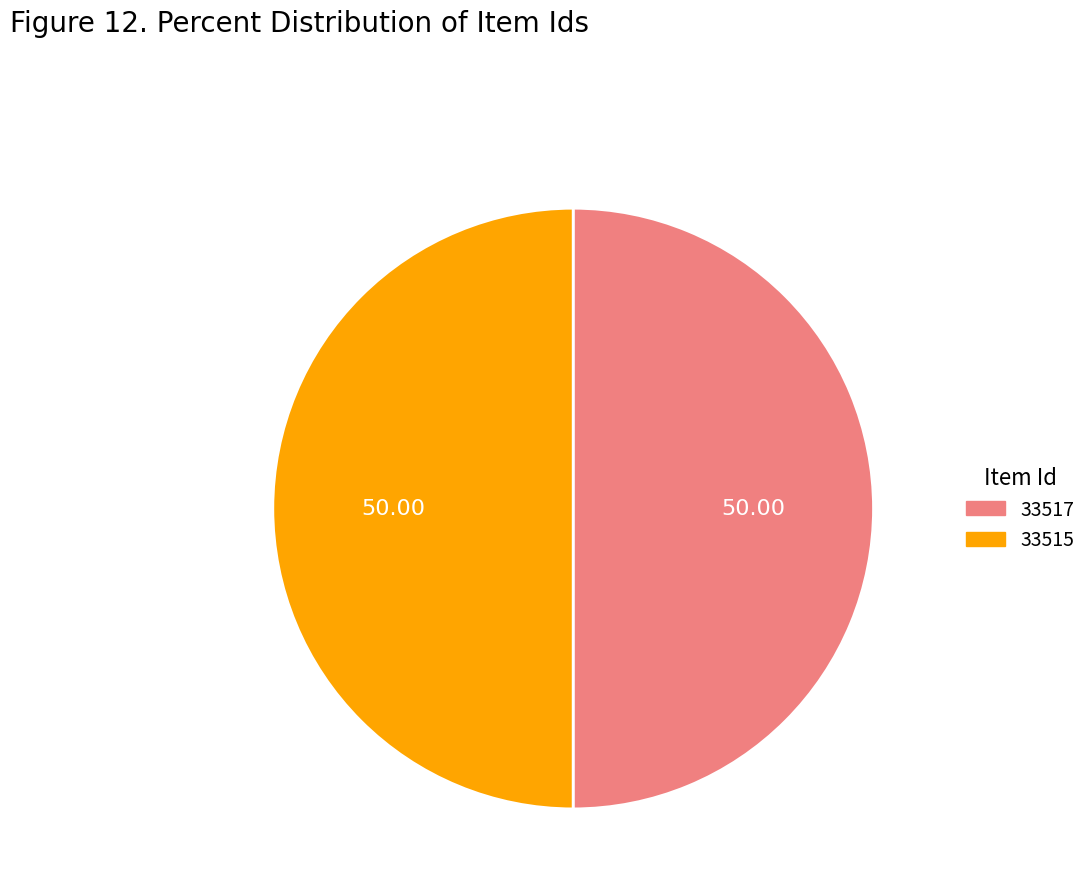

Approximately how many times larger is the value at 33517 compared to 33515?

1.0